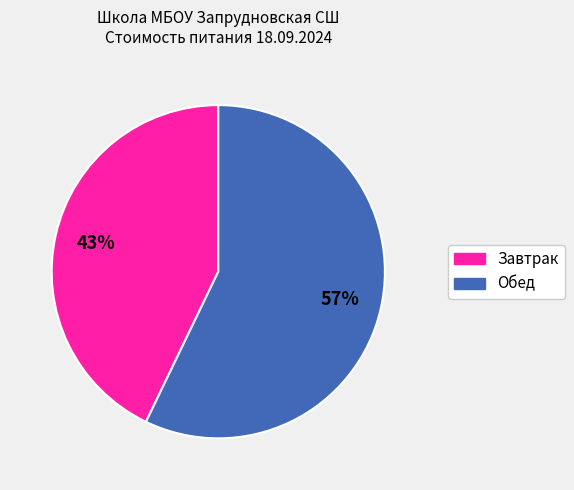

Is there any slice that represents more than half of the pie?

Yes